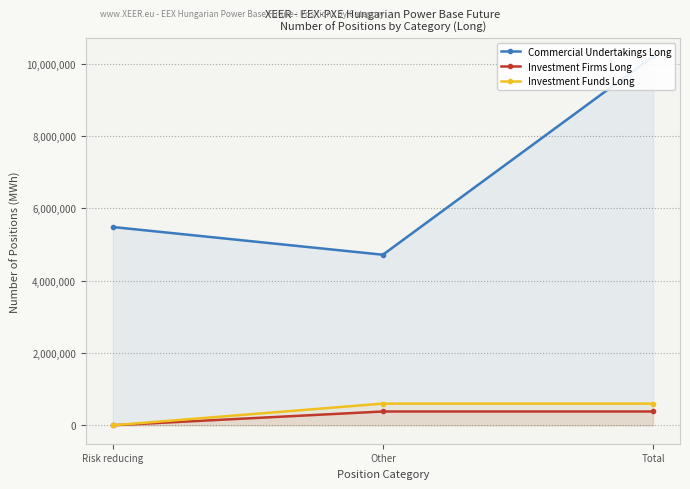

What is the label of the 3rd point from the left?

Total